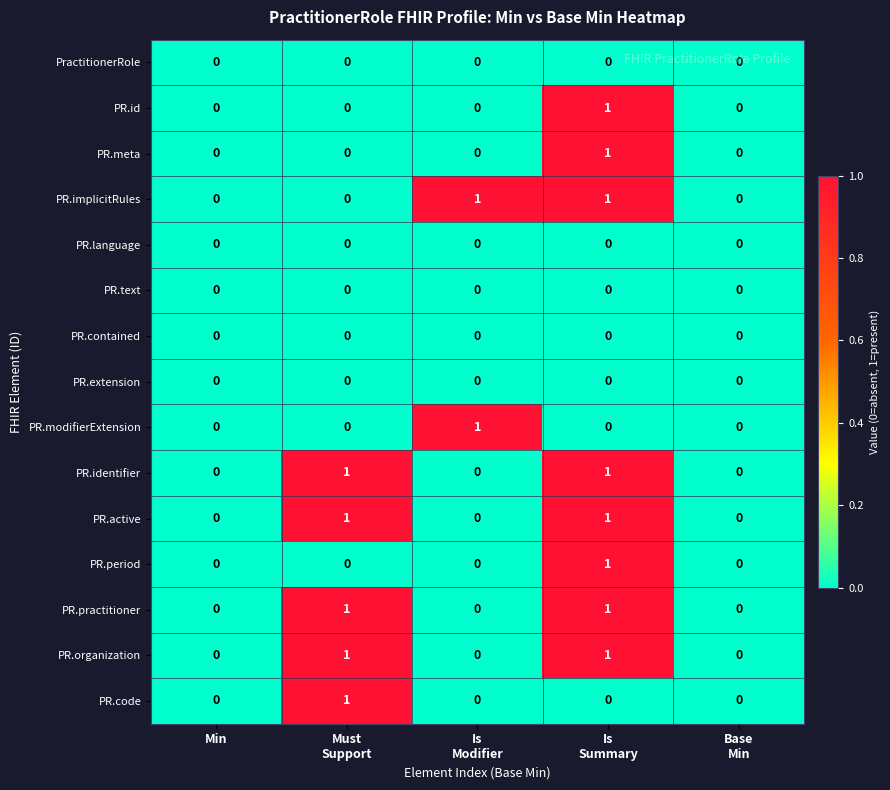

Is it true that PR.id equals -1 at Min?

False